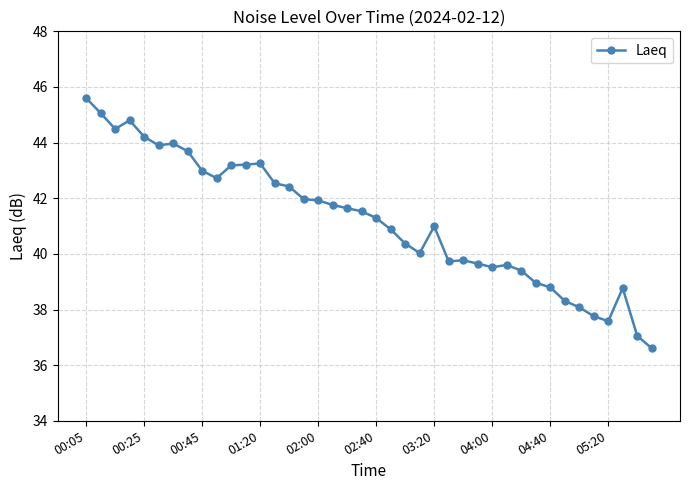

What is the value of the 23rd point from the left?

40.4